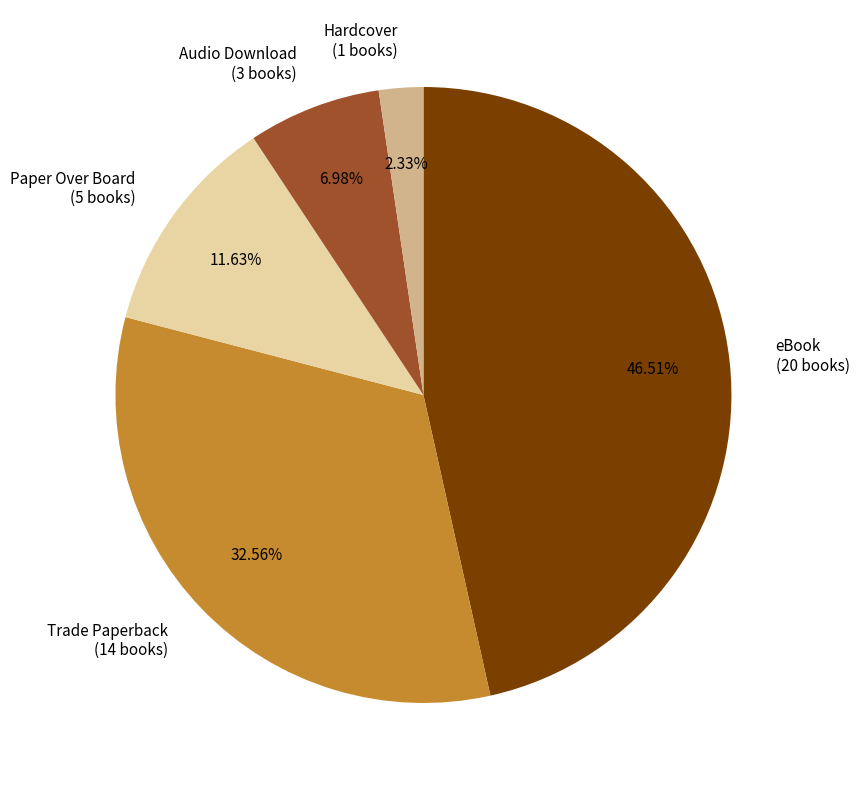

How many segments does this pie chart have?

5